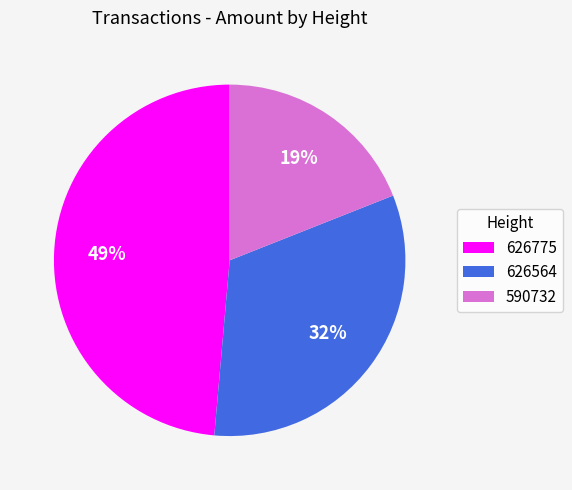

What percentage is the 590732 slice, to the nearest percent?

19%